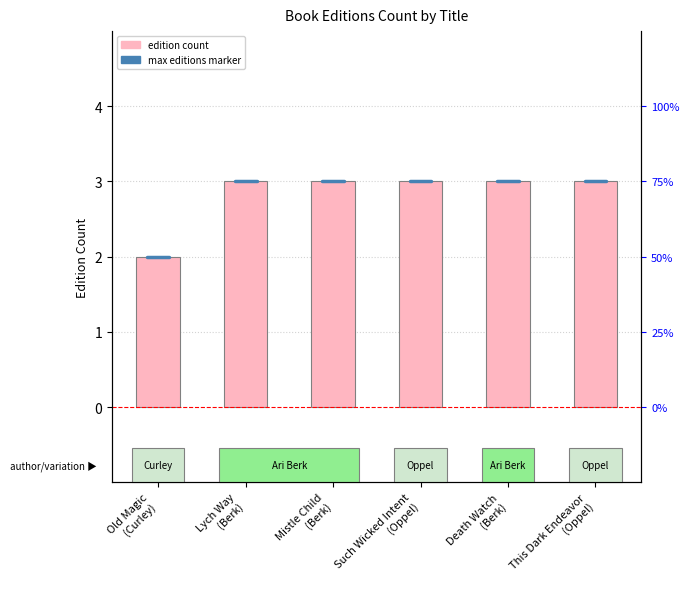

What is the difference between the maximum and minimum values?

1